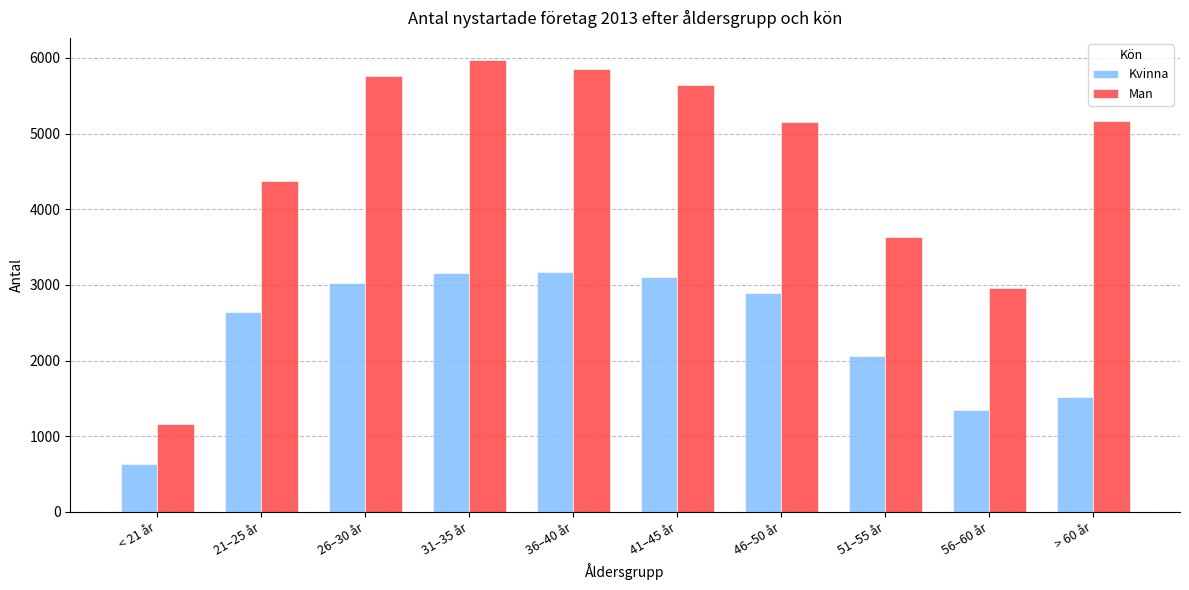

List the series in order of their peak value, highest first.

Man, Kvinna